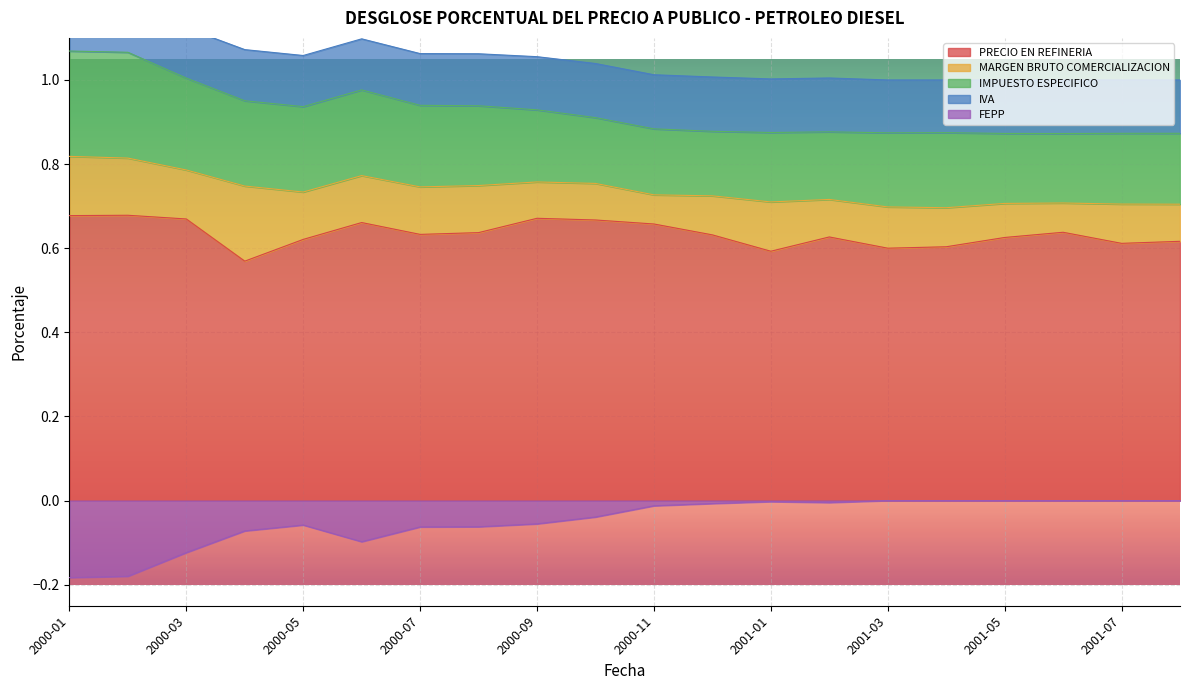

Which category has the highest value in the MARGEN BRUTO COMERCIALIZACION series?

2000-04